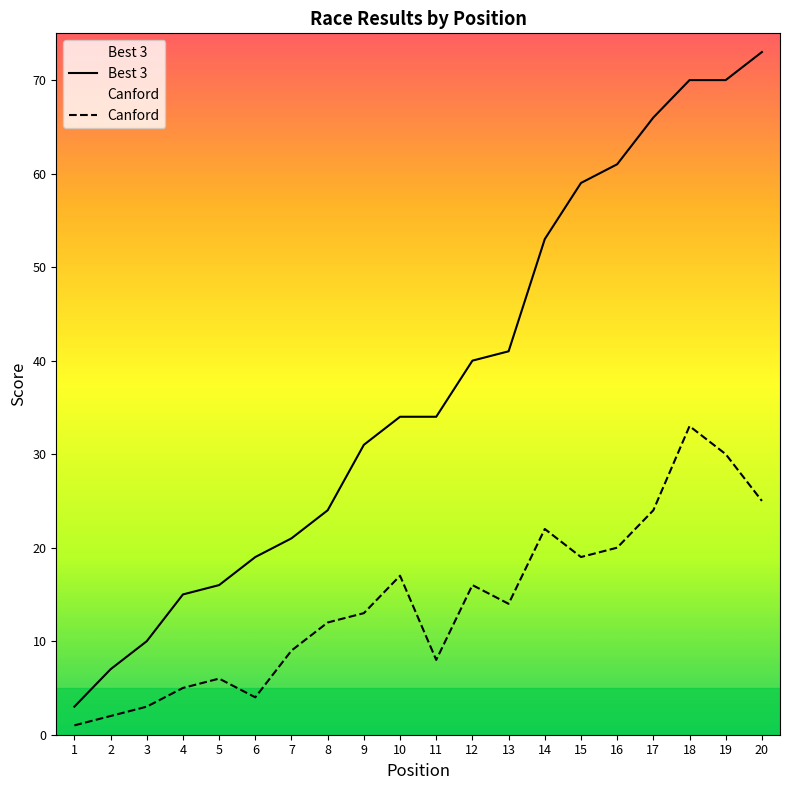

Where is Canford nearest to the value 17?

10